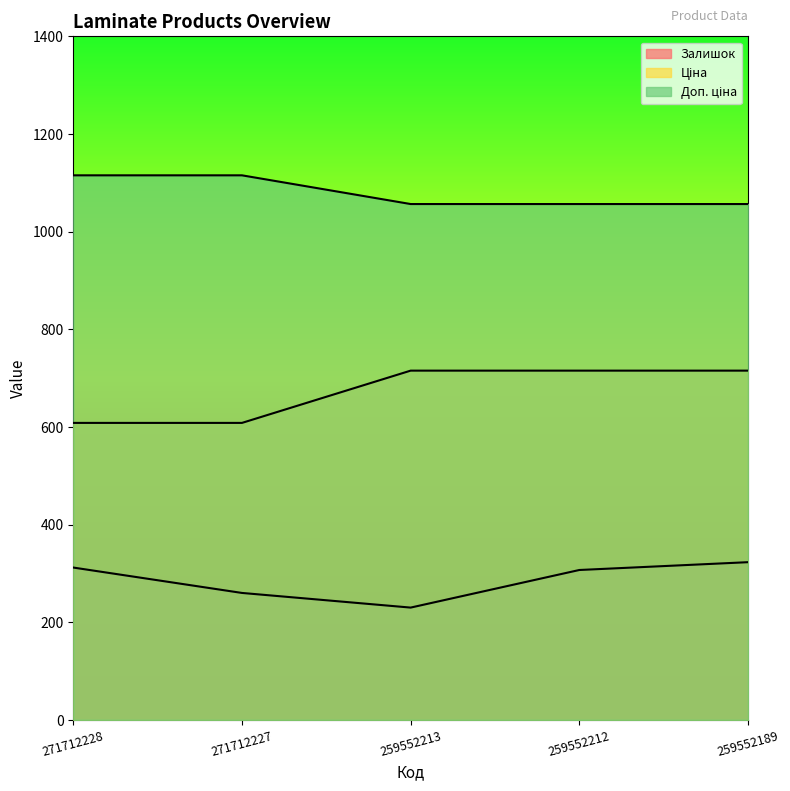

Which series changed the most between 271712227 and 259552213?

Ціна